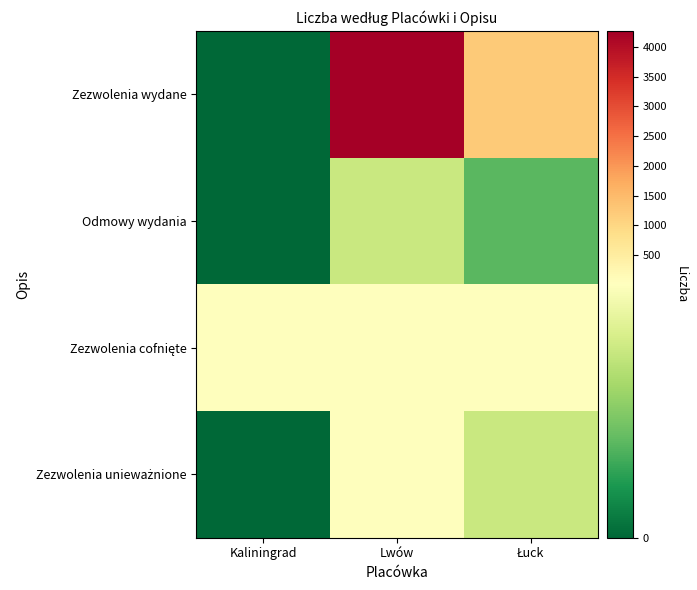

Rank the series by their maximum value, from lowest to highest.

Odmowy wydania, Zezwolenia unieważnione, Zezwolenia cofnięte, Zezwolenia wydane